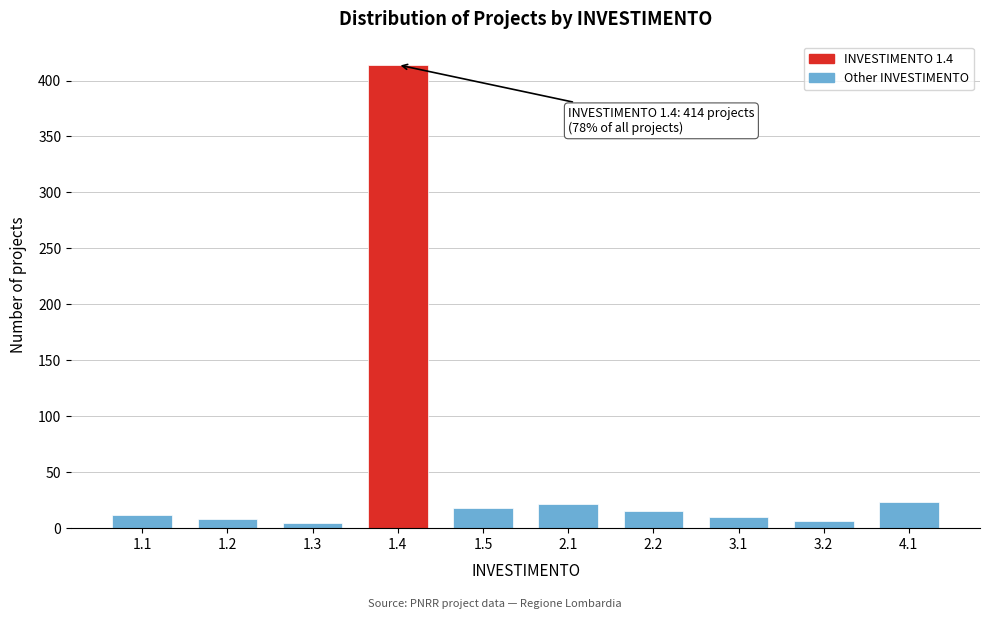

Between 2.1 and 3.1, which is larger?

2.1